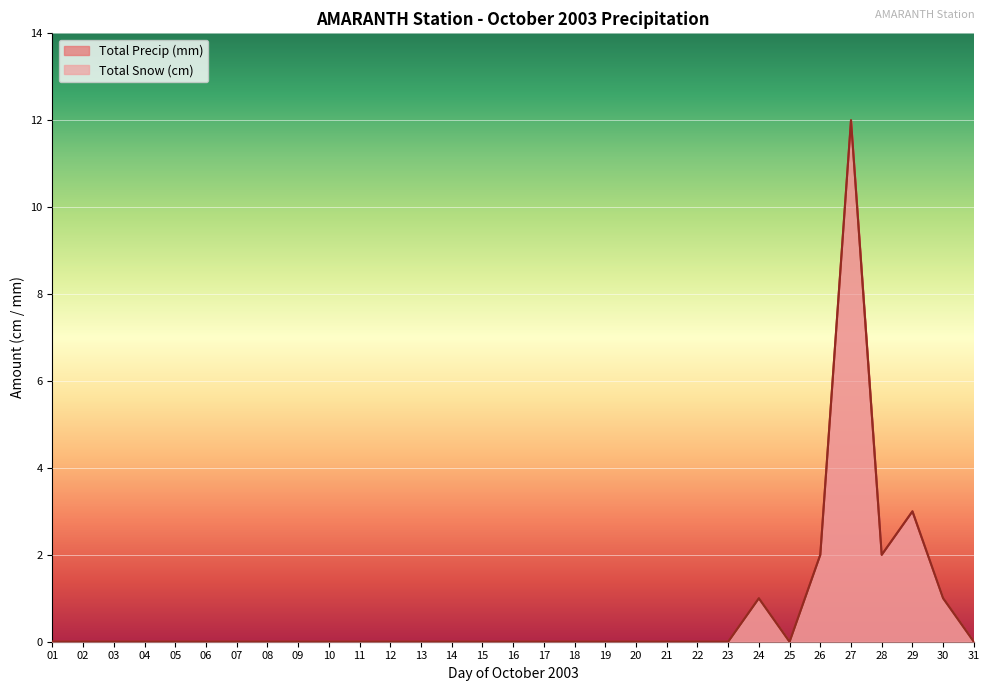

How many lines are shown in the chart?

2